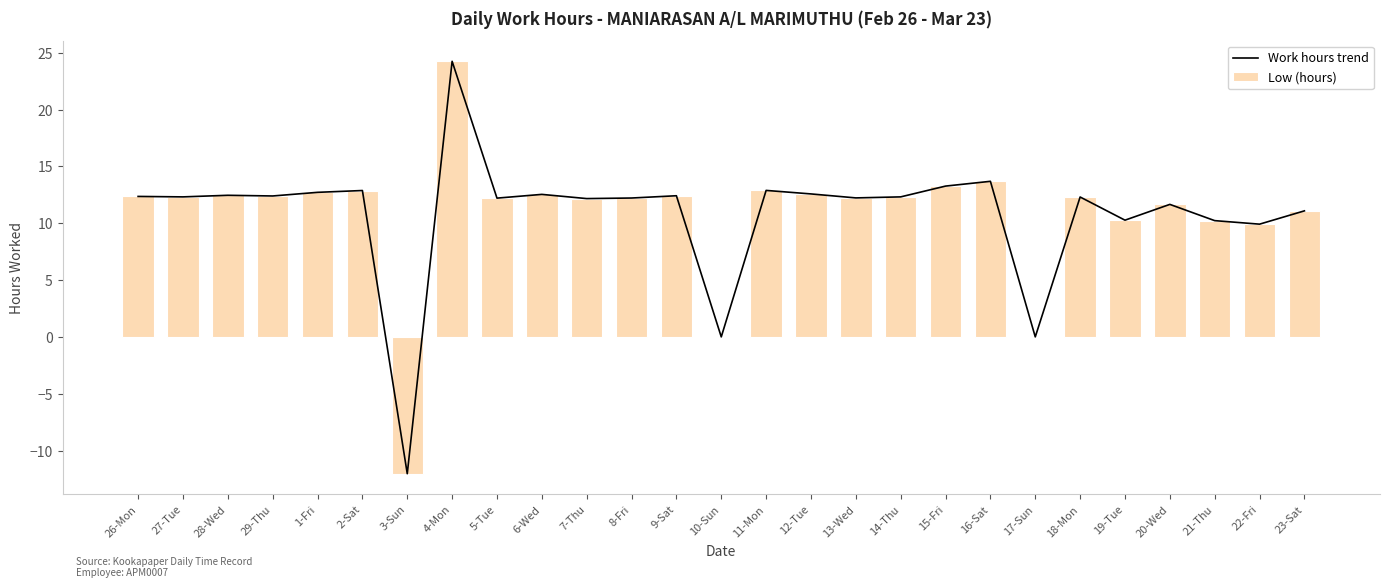

Reading left to right, extract all data points from this chart.

Work hours trend: 12.4	12.3	12.5	12.4	12.7	12.9	-12.0	24.2	12.2	12.5	12.2	12.2	12.4	0.0	12.9	12.6	12.2	12.3	13.3	13.7	0.0	12.3	10.3	11.7	10.2	9.9	11.1
Low (hours): 12.4	12.3	12.5	12.4	12.7	12.9	-12.0	24.2	12.2	12.5	12.2	12.2	12.4	0.0	12.9	12.6	12.2	12.3	13.3	13.7	0.0	12.3	10.3	11.7	10.2	9.9	11.1